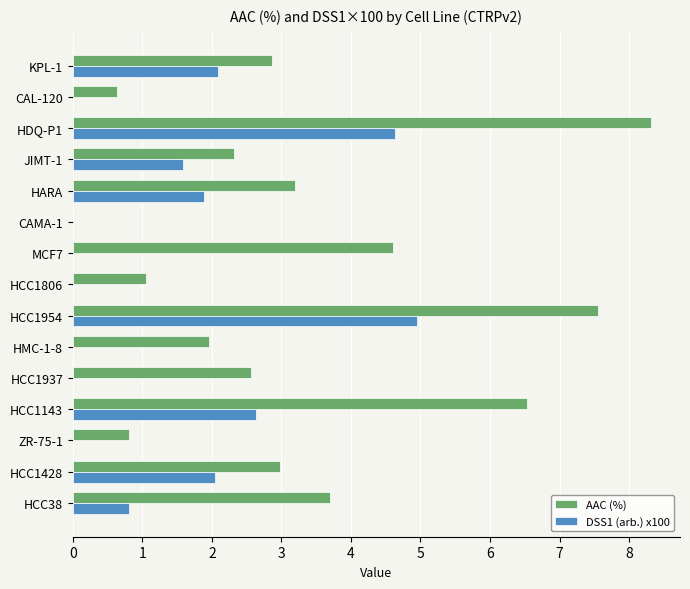

The value of DSS1 (arb.) x100 at HMC-1-8 is -1.6. True or false?

False